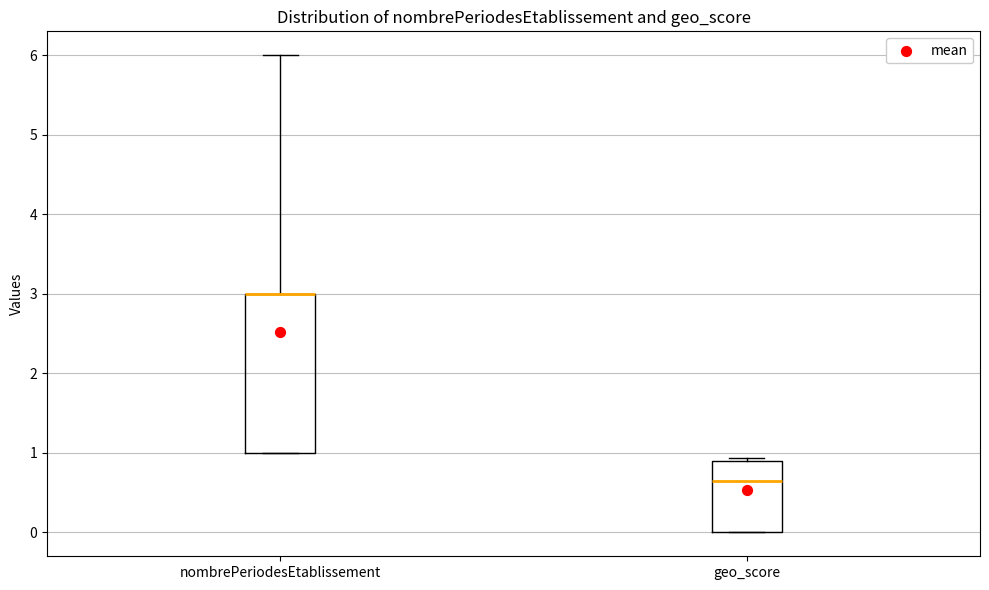

Reading left to right, transcribe this box plot: for each box, give where its median line is, the range the box spans, and where its two whiskers end, as read against the y-axis. The values are not printed on the chart, so give them approximately, as read against the axis.

nombrePeriodesEtablissement: median 3.0 (drawn on the box's upper edge), box 1.0 to 3.0, whiskers 1.0 to 6.0
geo_score: median 0.7, box 0.0 to 0.9, whiskers 0.0 to 0.9 (just above the box's upper edge)